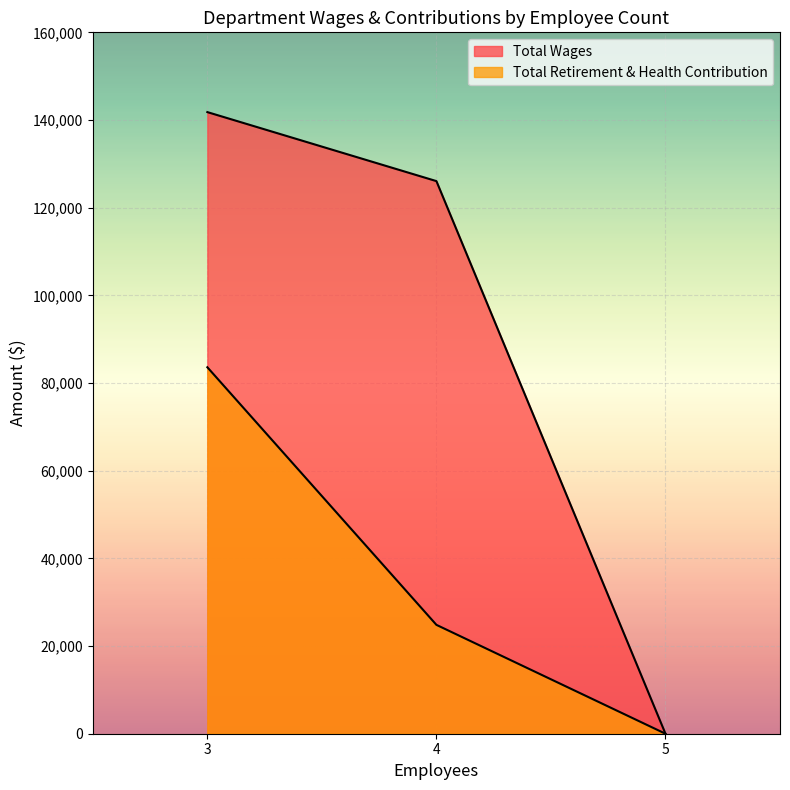

Reading right to left, transcribe all the data shown in this chart.

Total Wages: 0	126062	141802
Total Retirement & Health Contribution: 0	24835	83597